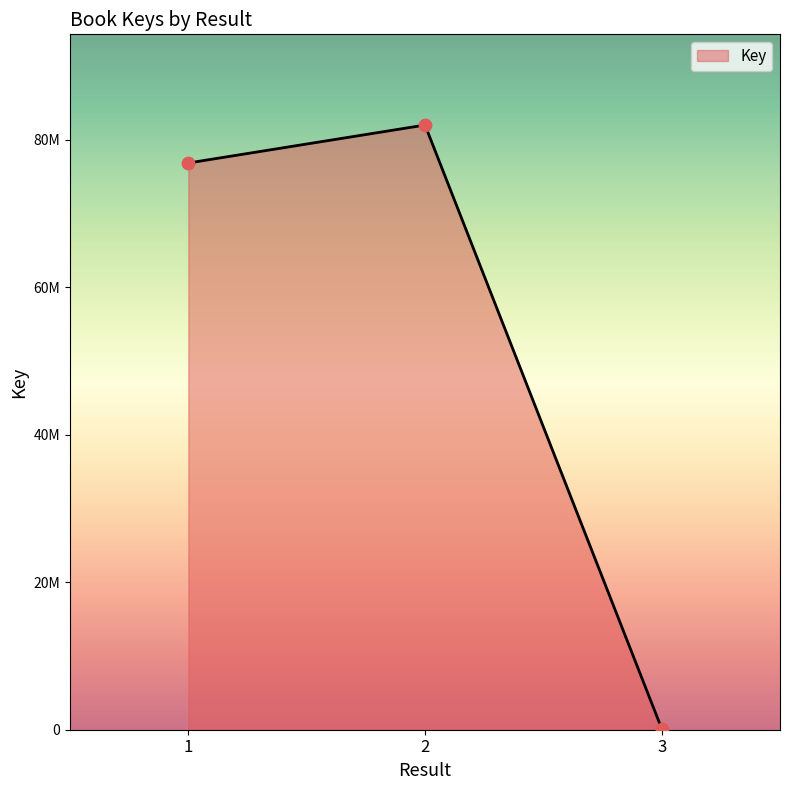

Does the chart have visible grid lines?

No